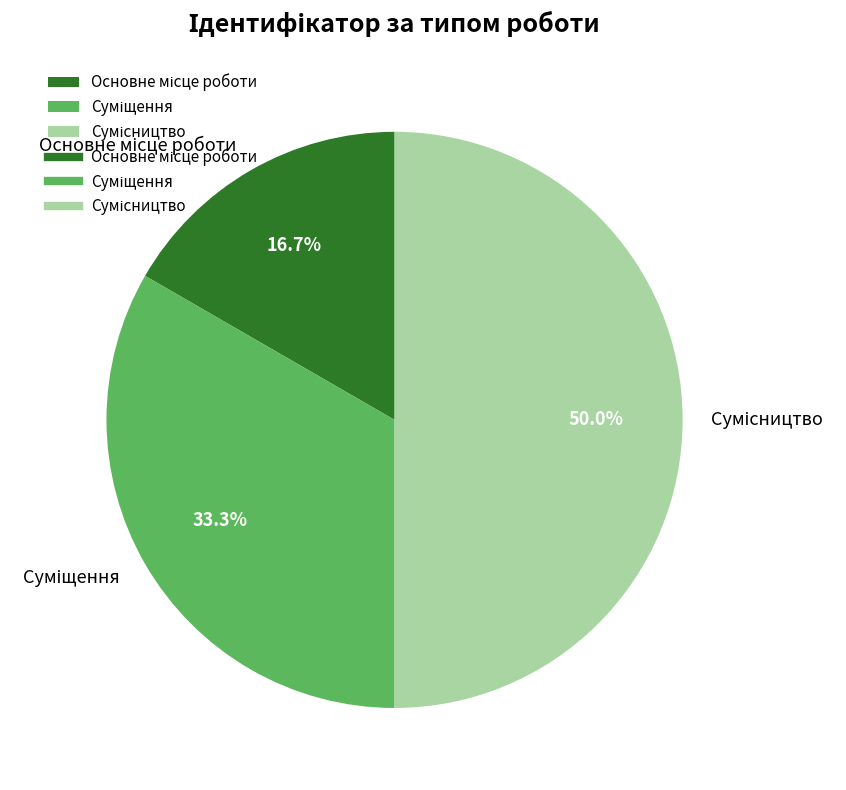

True or false: Суміщення accounts for 26% of the total.

False